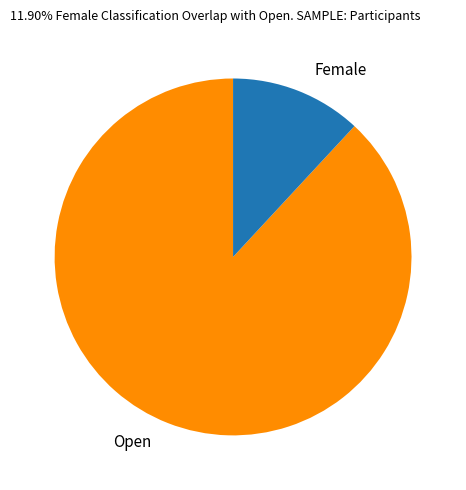

The Open slice represents 99% of the pie. True or false?

False